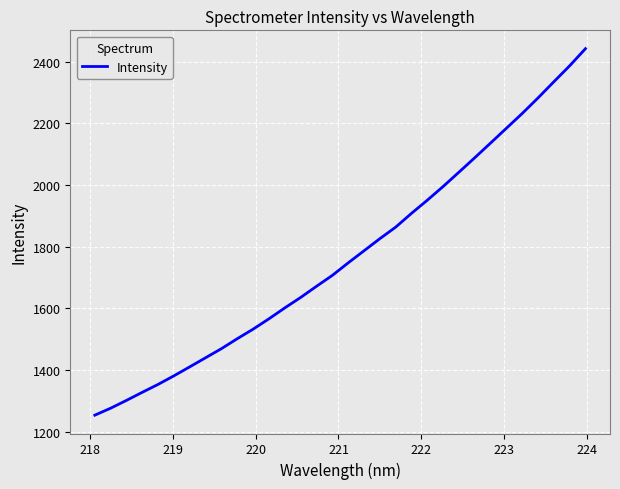

What is the difference between the maximum and minimum values?

1188.1